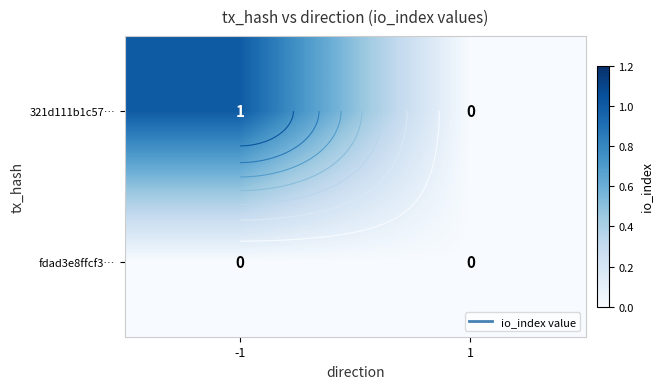

What is the total value across all series at -1?

1